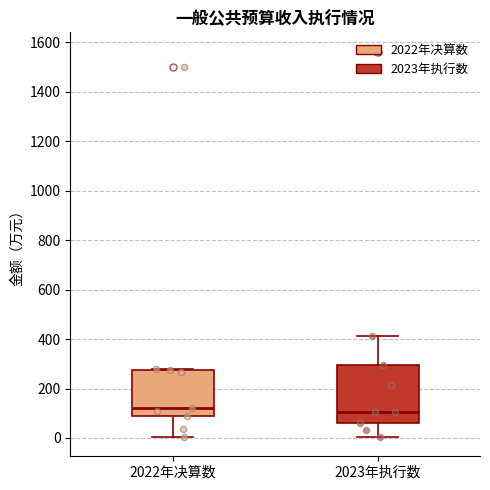

Reading left to right, read every box against the y-axis: the position of its median line, the range the box covers, and the ends of its whiskers. The values are not printed on the chart, so give them approximately, as read against the axis.

2022年决算数: median 120, box 80 to 280, whiskers 0 to 280
2023年执行数: median 100, box 60 to 300, whiskers 0 to 420